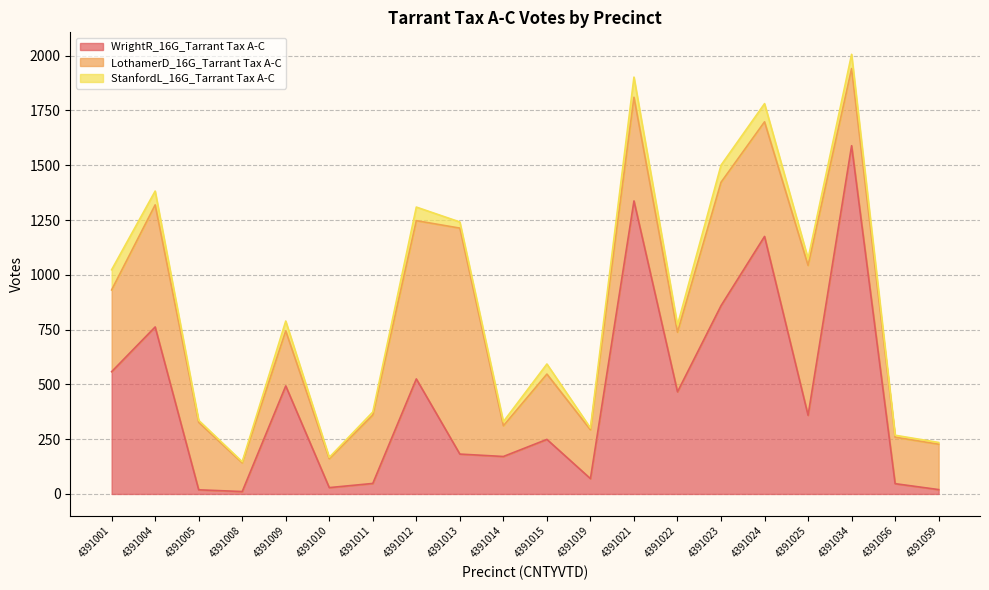

What is the sum of all LothamerD_16G_Tarrant Tax A-C values?

7764